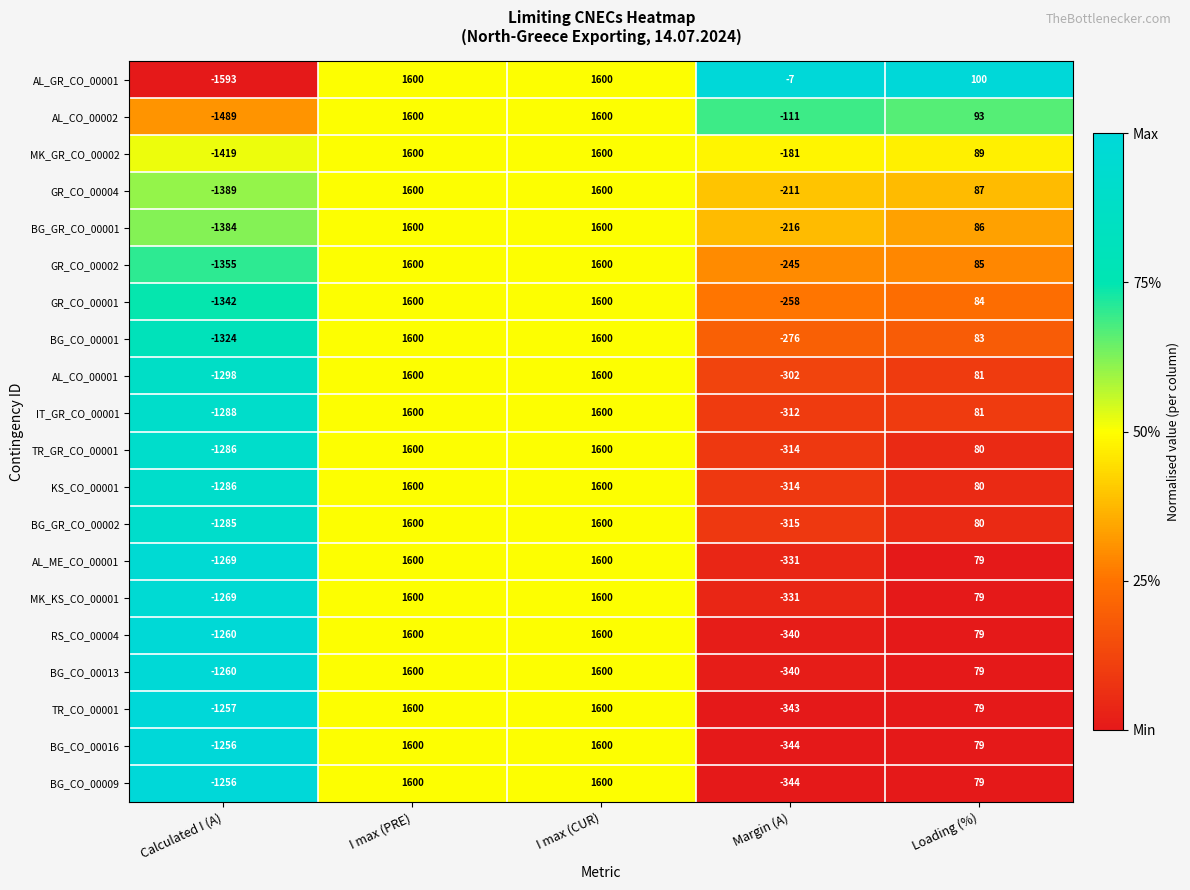

What is the difference between the second highest and minimum values in the BG_CO_00009 series?

2856